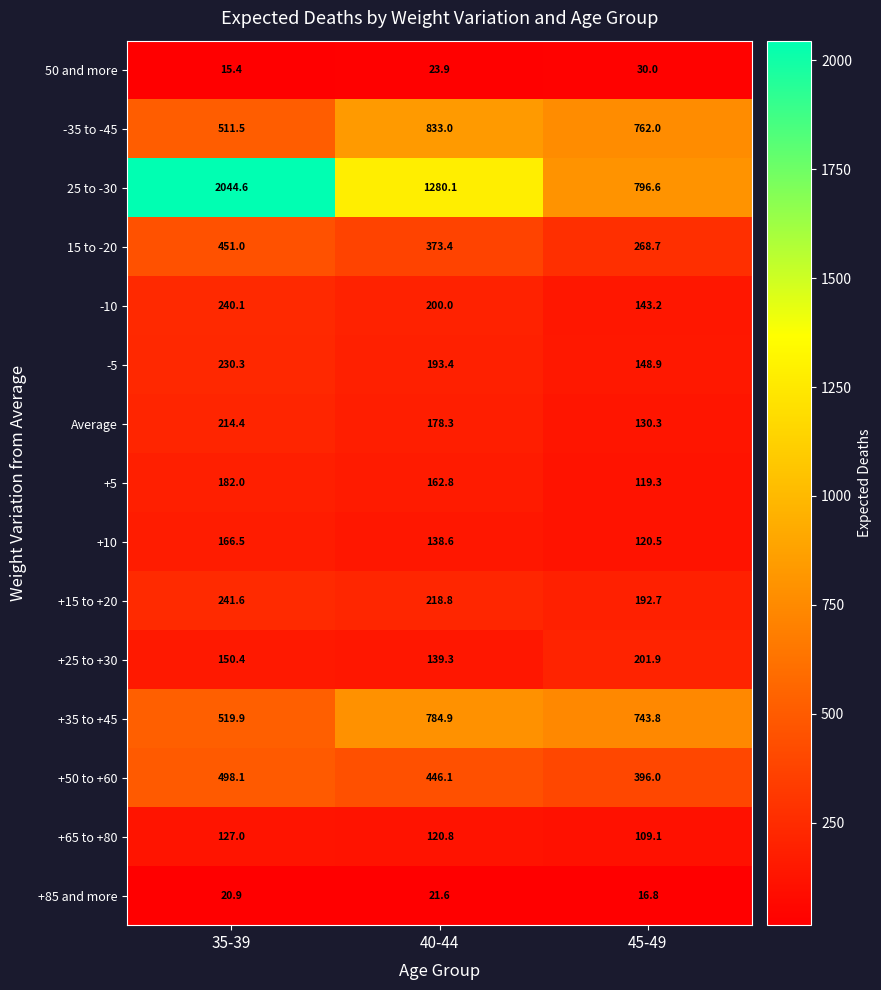

At which label is +25 to +30 closest to 170?

35-39